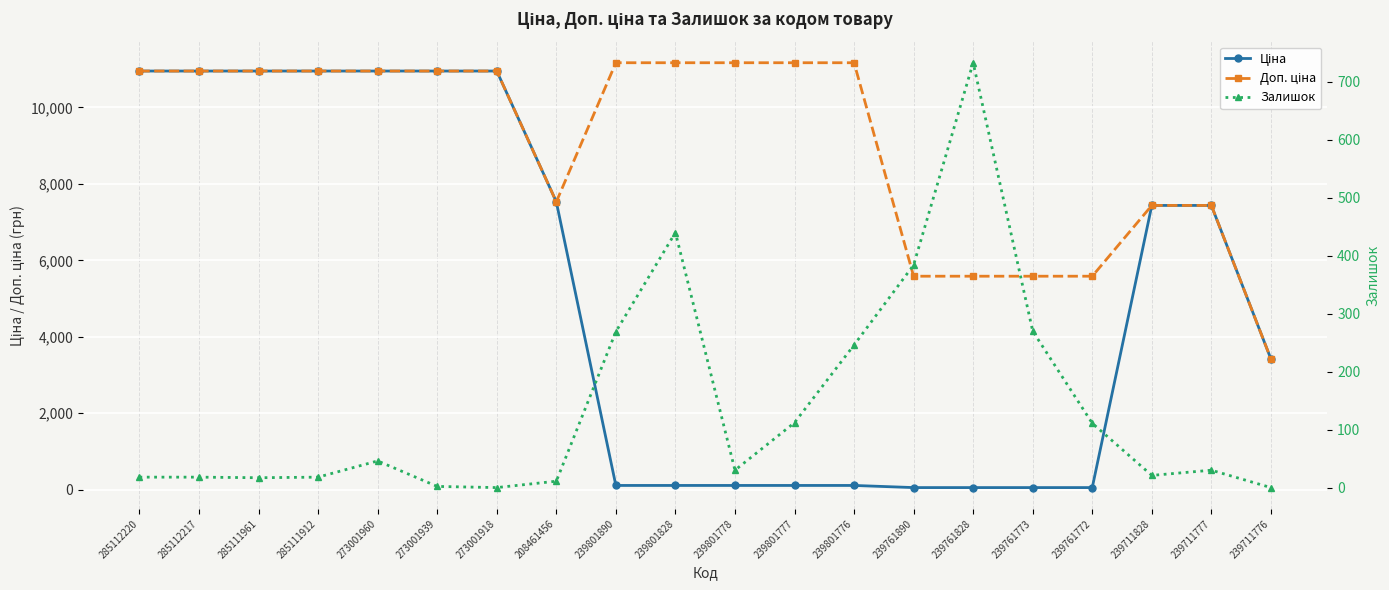

What is the spread (max minus min) of values at 239761828?

5529.1